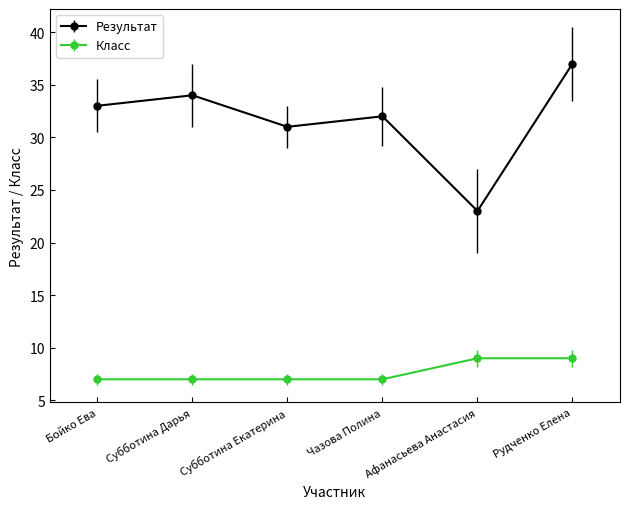

Is the value of Результат at Рудченко Елена greater than the value of Класс at Чазова Полина?

Yes